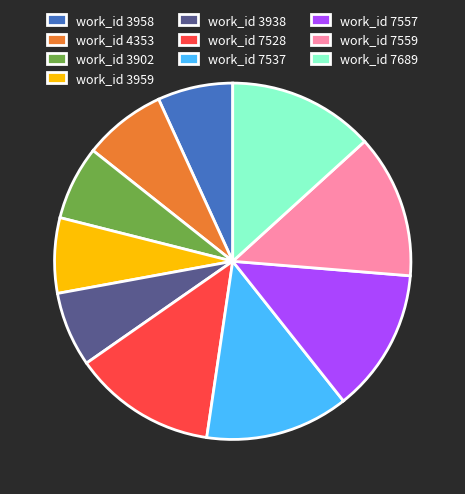

Is the sum of work_id 7559 and work_id 7557 greater than half?

No